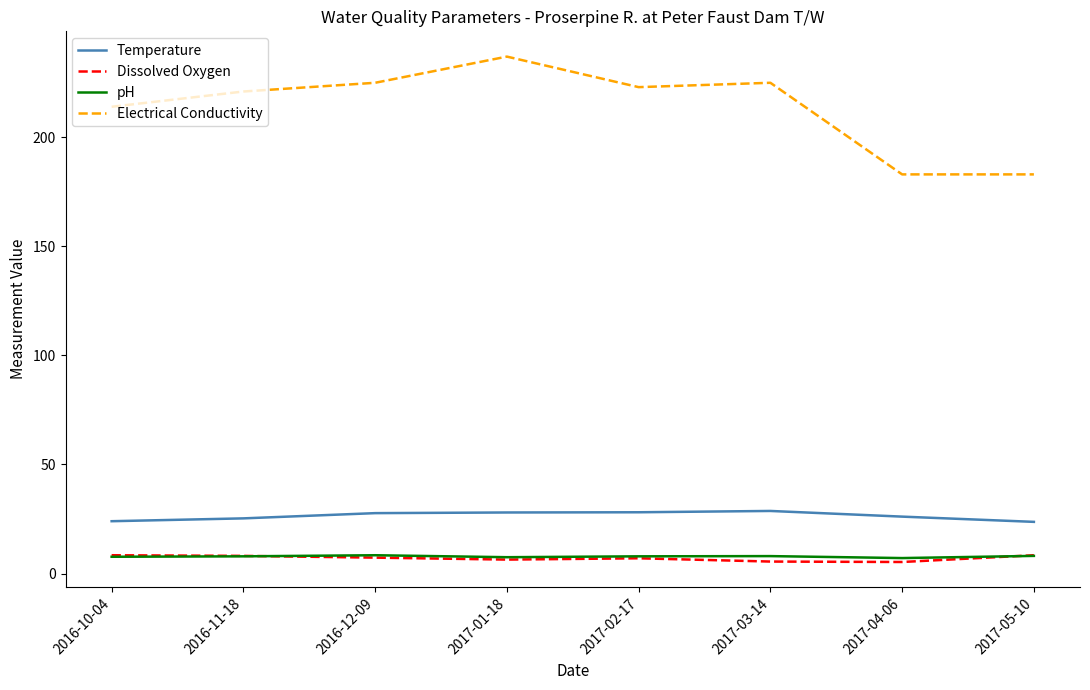

What is the difference between the maximum and minimum values in the pH series?

1.3